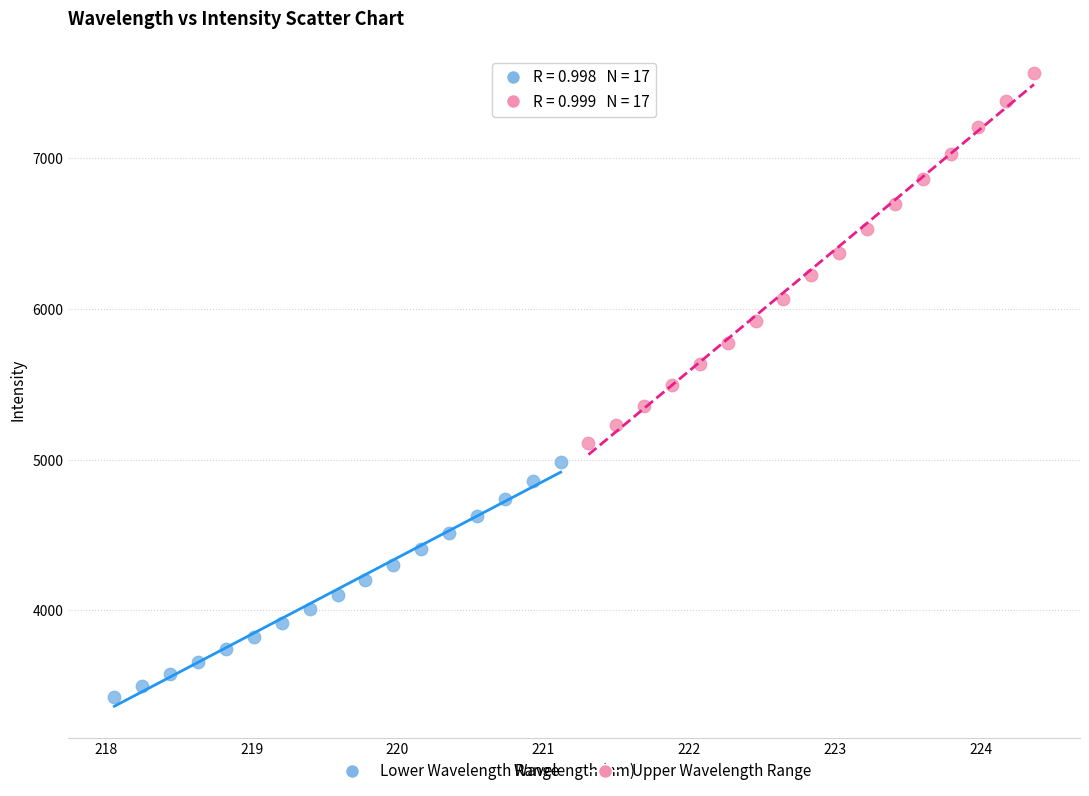

What are all the series names shown in the legend?

Lower Wavelength Range, Upper Wavelength Range